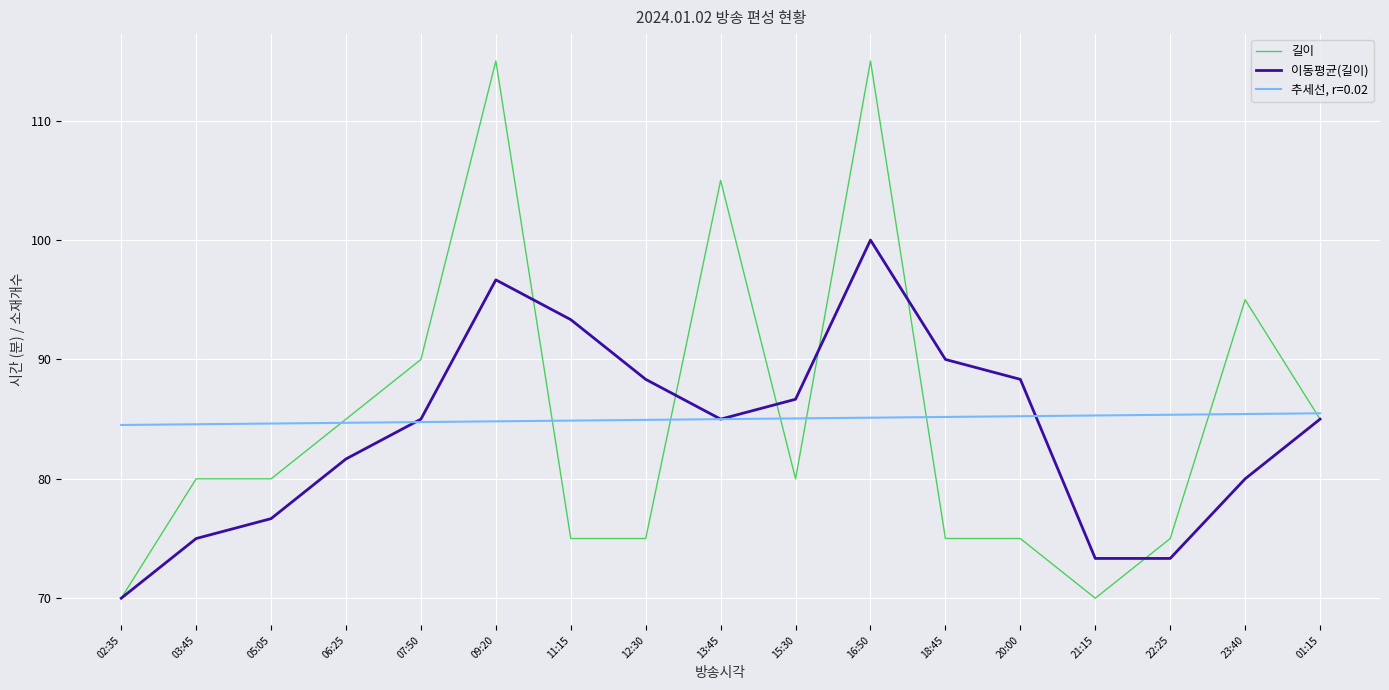

Is it true that 추세선, r=0.02 equals 85.2 at 18:45?

True